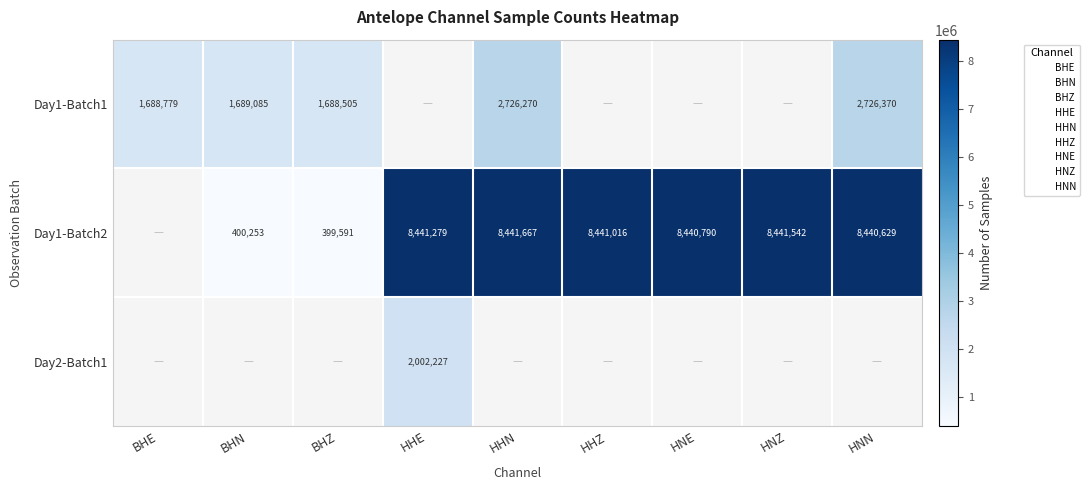

What is the sum of the Day1-Batch2 values at HNE and HHE?

16882069.0